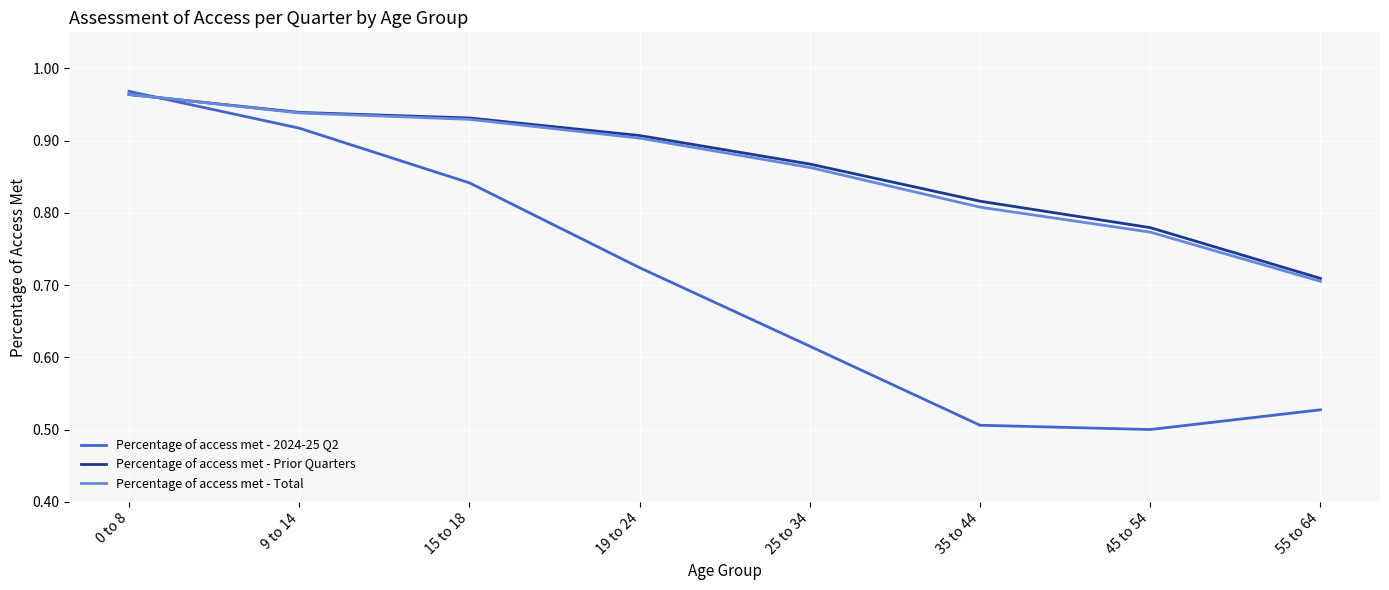

What is the sum of all Percentage of access met - 2024-25 Q2 values?

5.6